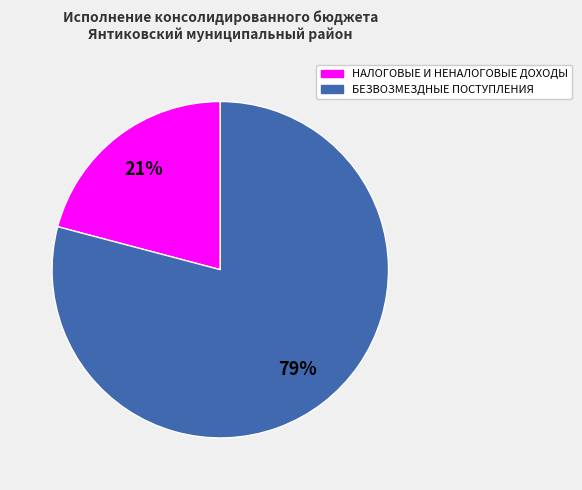

Between НАЛОГОВЫЕ И НЕНАЛОГОВЫЕ ДОХОДЫ and БЕЗВОЗМЕЗДНЫЕ ПОСТУПЛЕНИЯ, which is larger?

БЕЗВОЗМЕЗДНЫЕ ПОСТУПЛЕНИЯ